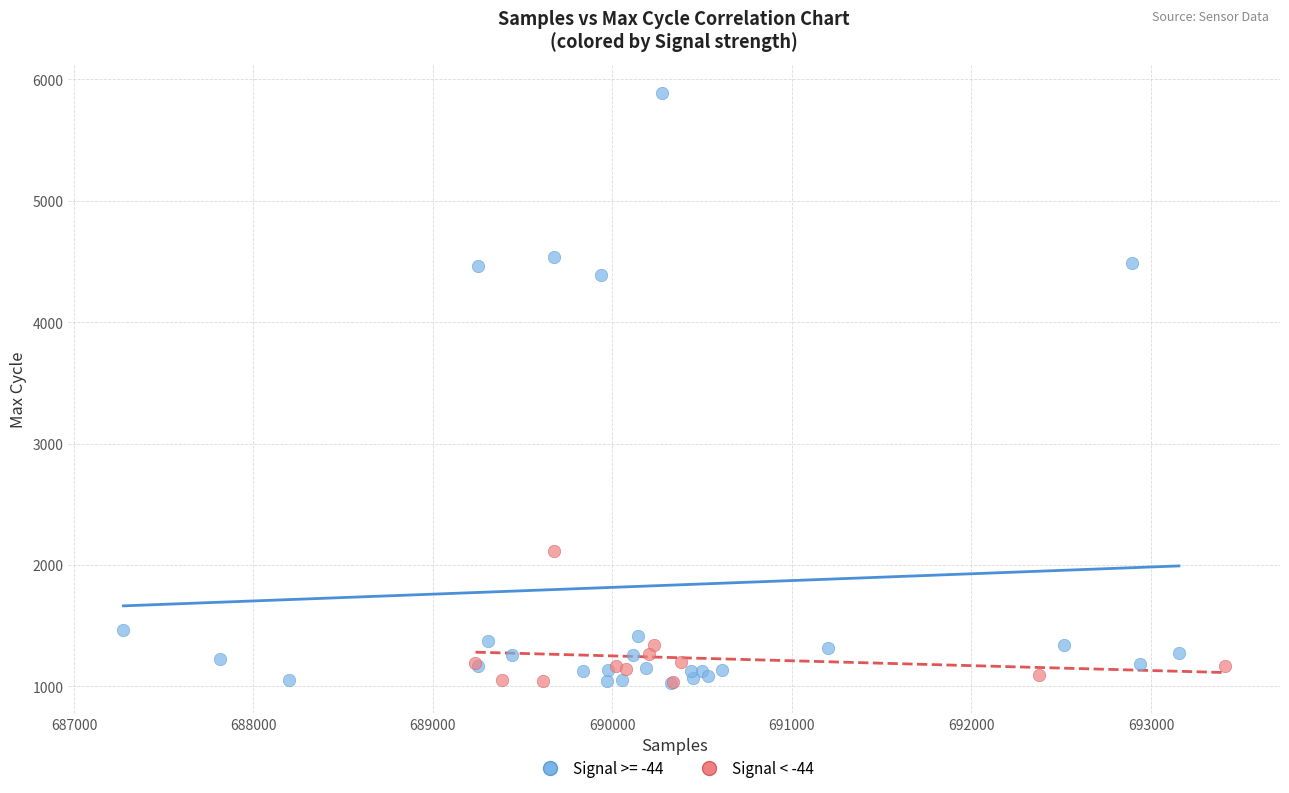

Which series reaches the maximum Y coordinate?

Signal >= -44